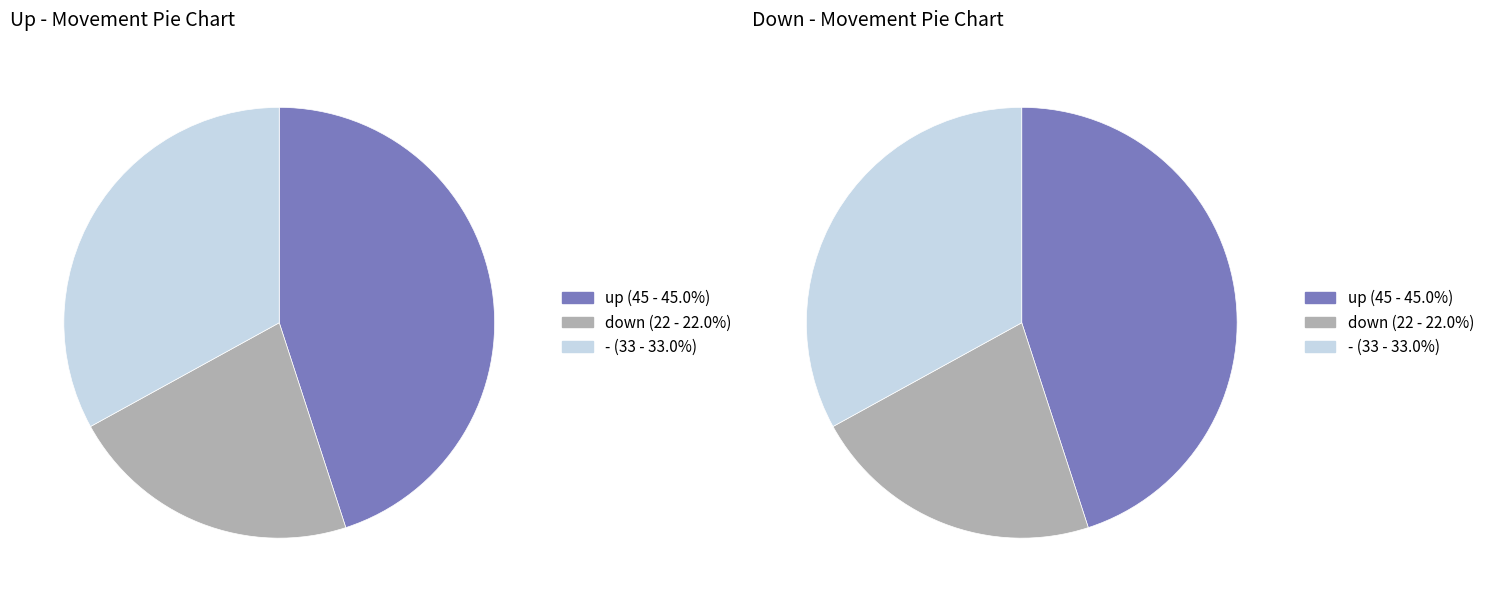

True or false: - accounts for 40% of the total.

False